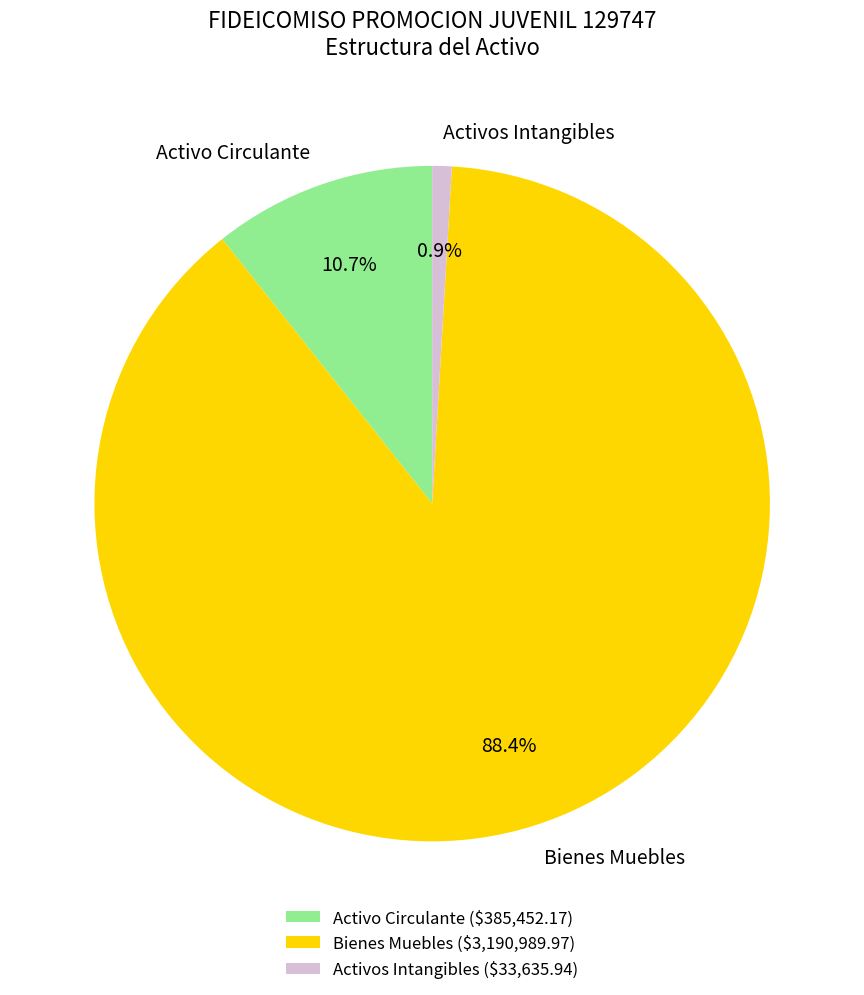

What is the ratio of the value at Activo Circulante to the value at Activos Intangibles?

11.5